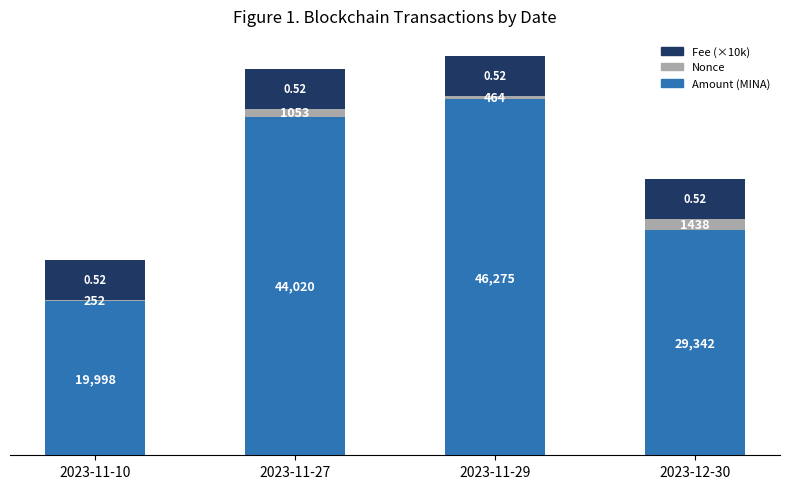

Rank the categories by Amount (MINA) value from highest to lowest.

2023-11-29, 2023-11-27, 2023-12-30, 2023-11-10